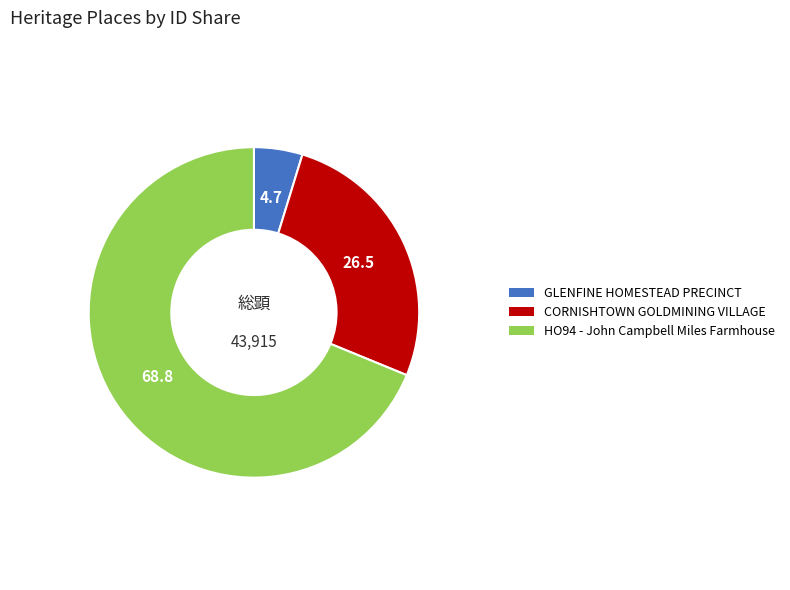

Does HO94 - John Campbell Miles Farmhouse account for over 50% of the chart?

Yes